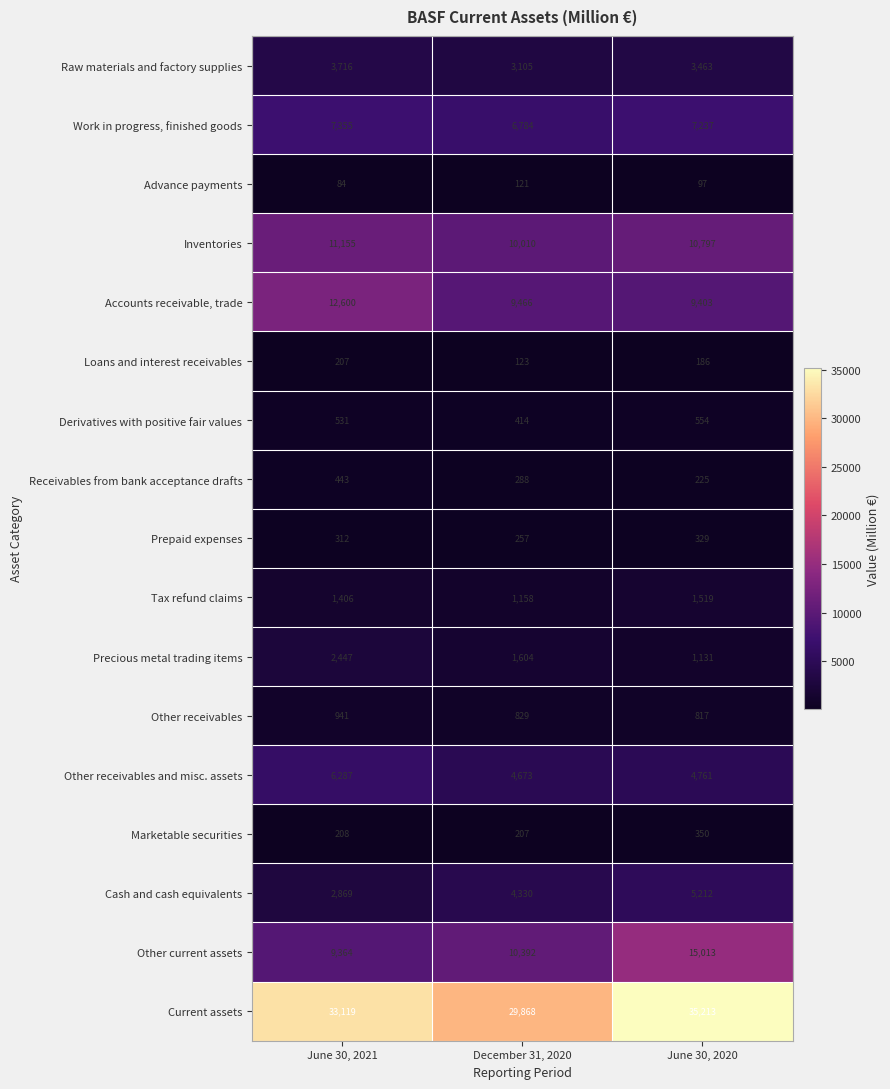

Rank the series at June 30, 2021 from lowest to highest value.

Advance payments, Loans and interest receivables, Marketable securities, Prepaid expenses, Receivables from bank acceptance drafts, Derivatives with positive fair values, Other receivables, Tax refund claims, Precious metal trading items, Cash and cash equivalents, Raw materials and factory supplies, Other receivables and misc. assets, Work in progress, finished goods, Other current assets, Inventories, Accounts receivable, trade, Current assets